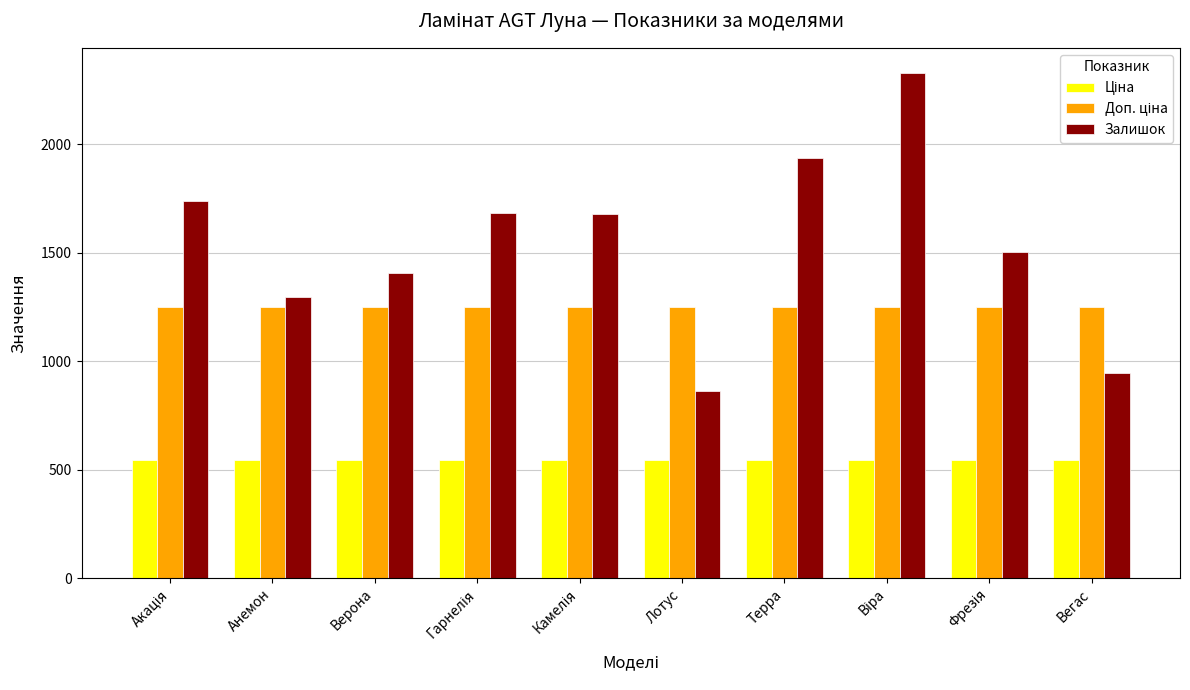

What is the spread (max minus min) of values at Лотус?

704.1